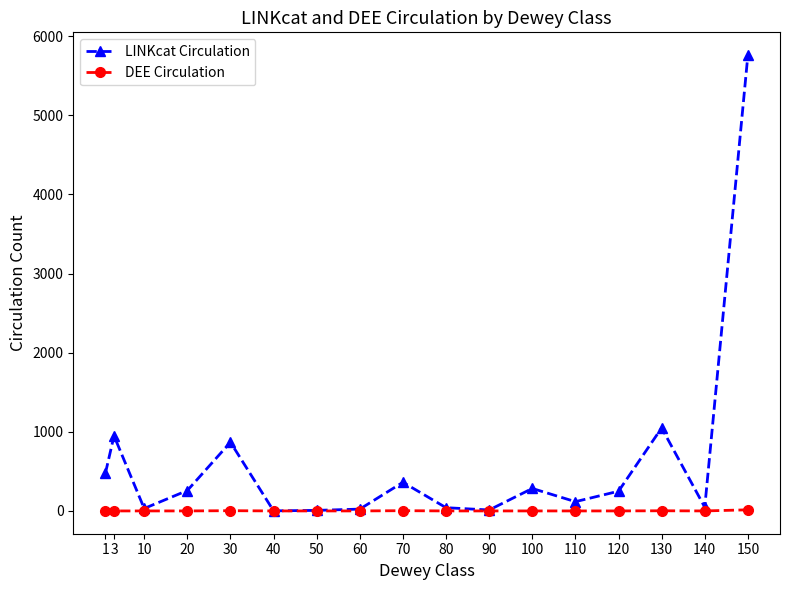

How many lines are shown in the chart?

2